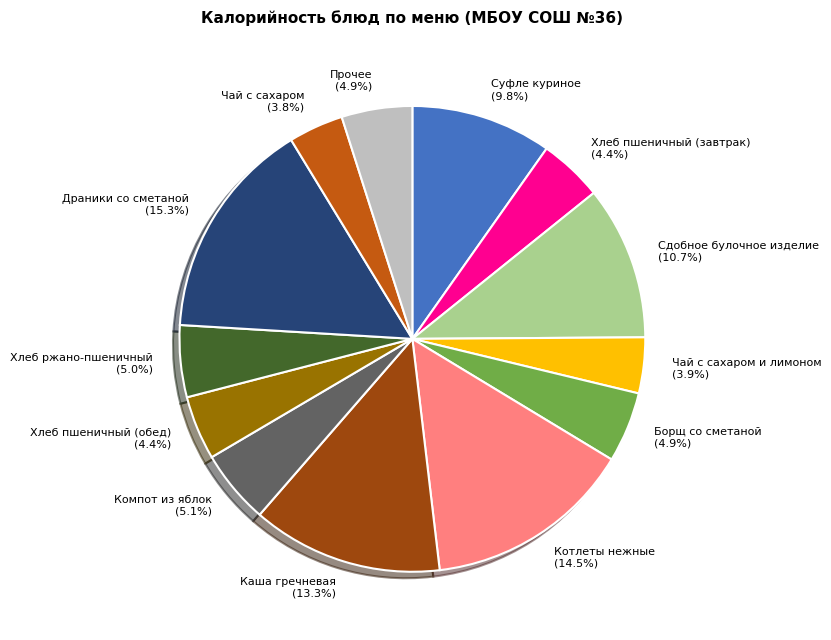

What portion of the pie excludes Сдобное булочное изделие?

89.3%